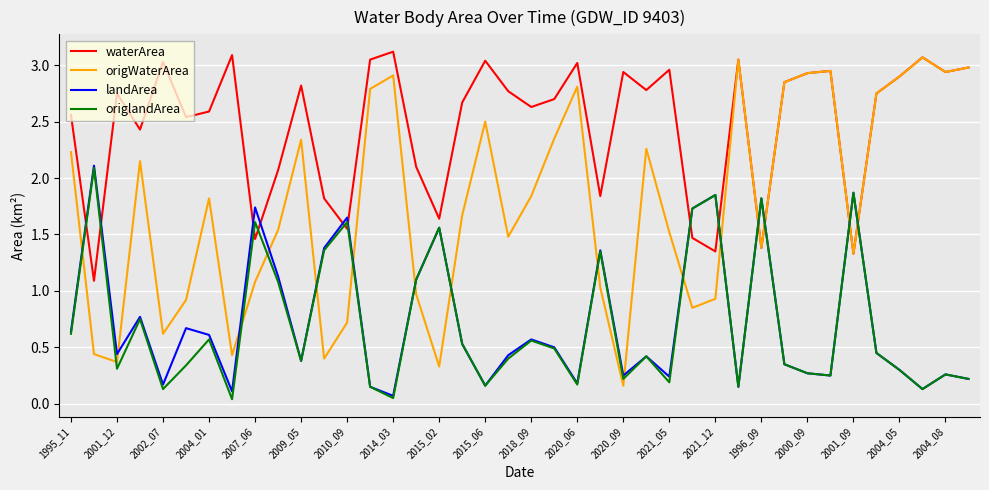

Which series has the largest range (max minus min)?

origWaterArea